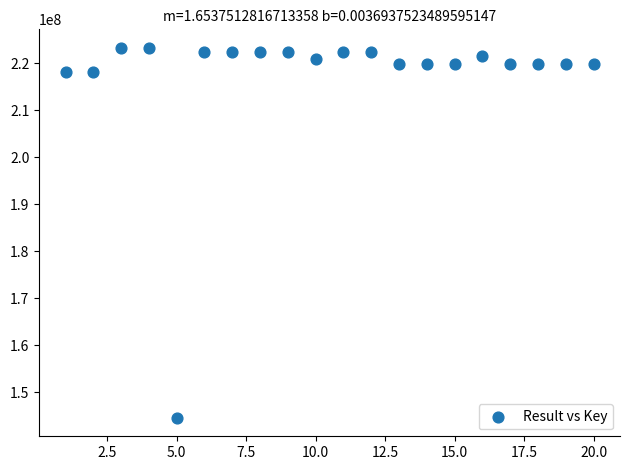

What is the range of X values (max minus min)?

19